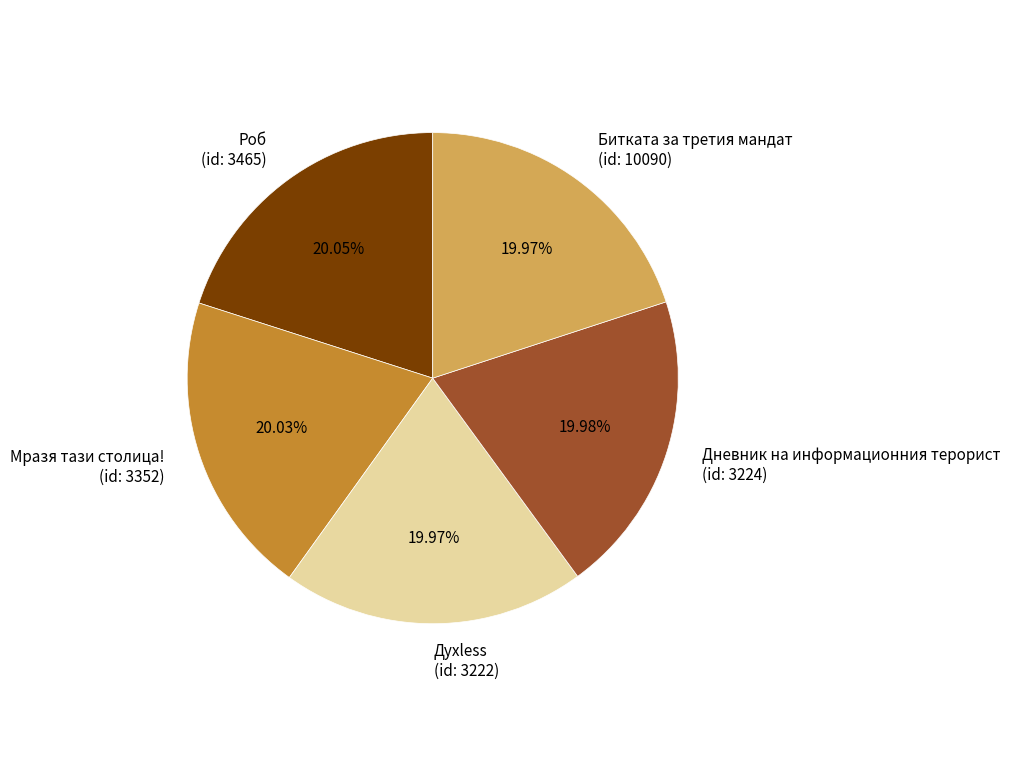

What is the ratio of the value at Мразя тази столица! (id: 3352) to the value at Роб (id: 3465)?

1.0